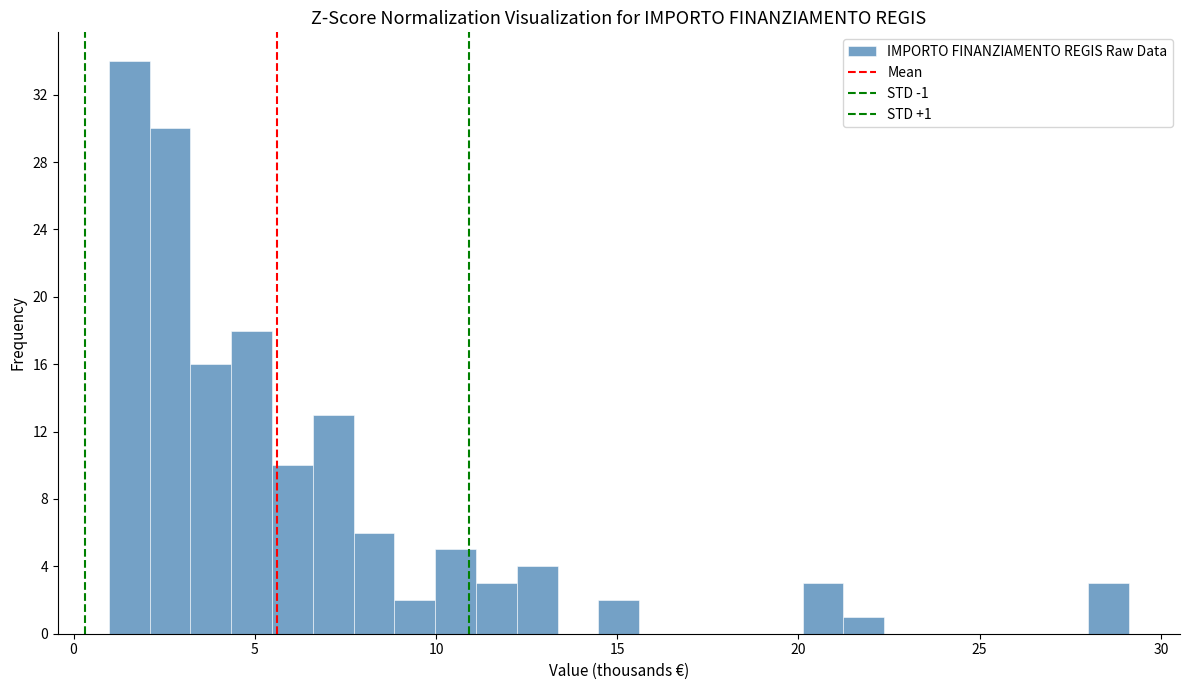

Read against the x-axis, roughly where is the centre of the tallest bar?

1.5